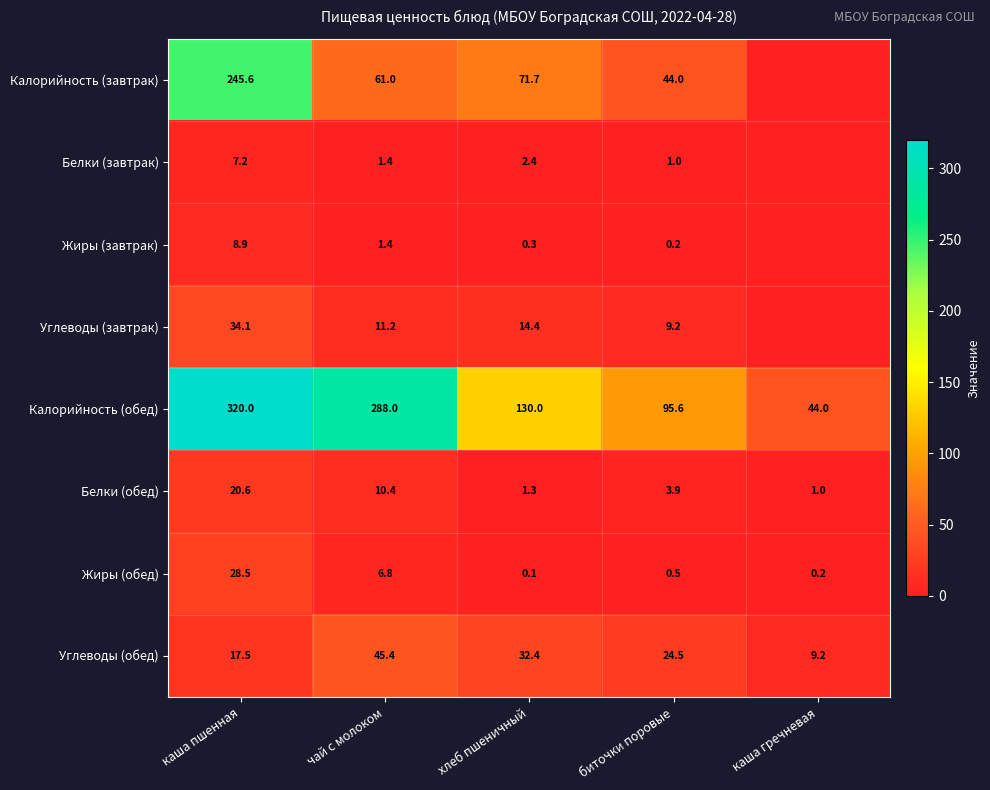

What is the maximum value for Калорийность (обед)?

320.0